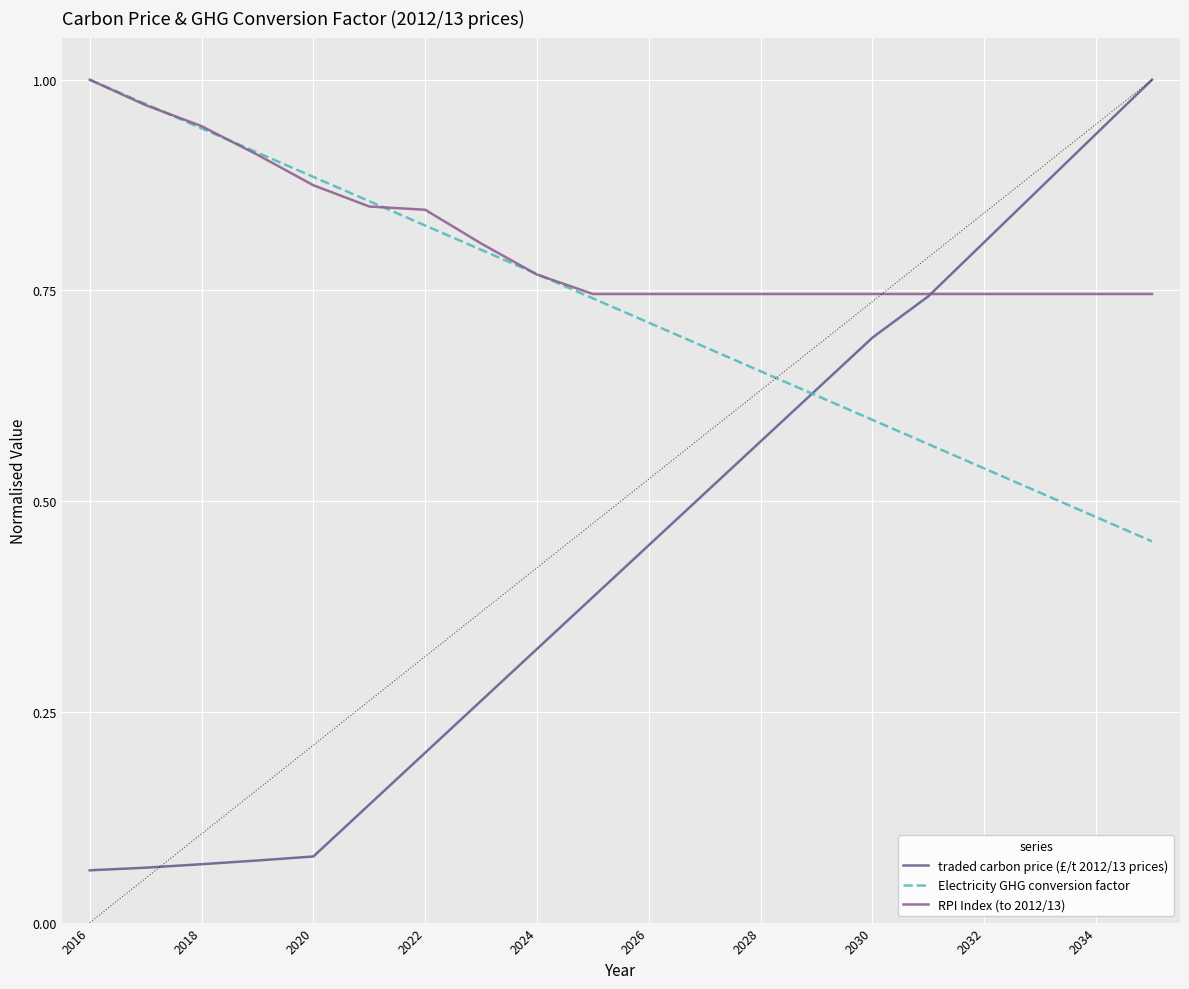

Which series has the largest total across all categories?

RPI Index (to 2012/13)